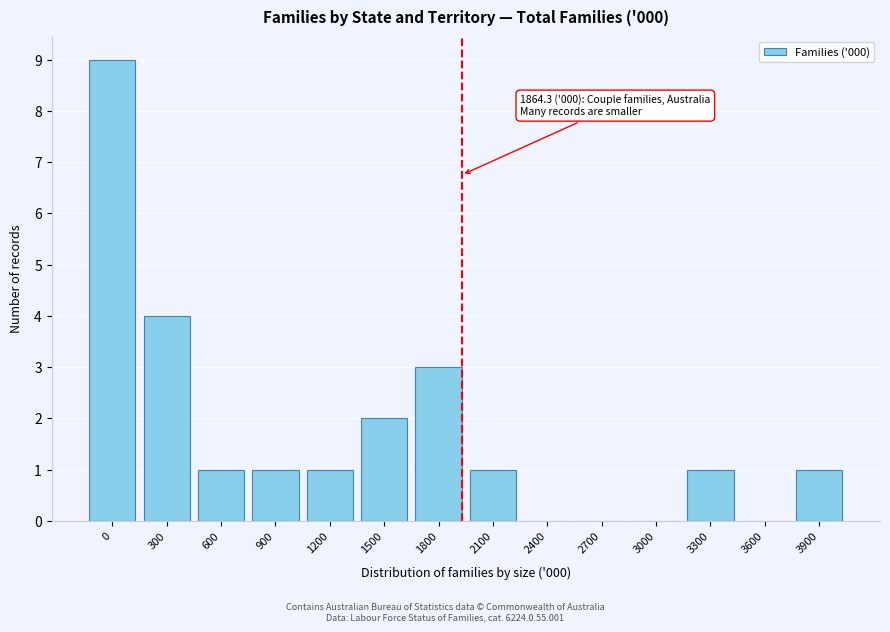

Reading left to right, what are all the values shown in this chart?

0=9	300=4	600=1	900=1	1200=1	1500=2	1800=3	2100=1	2400=0	2700=0	3000=0	3300=1	3600=0	3900=1